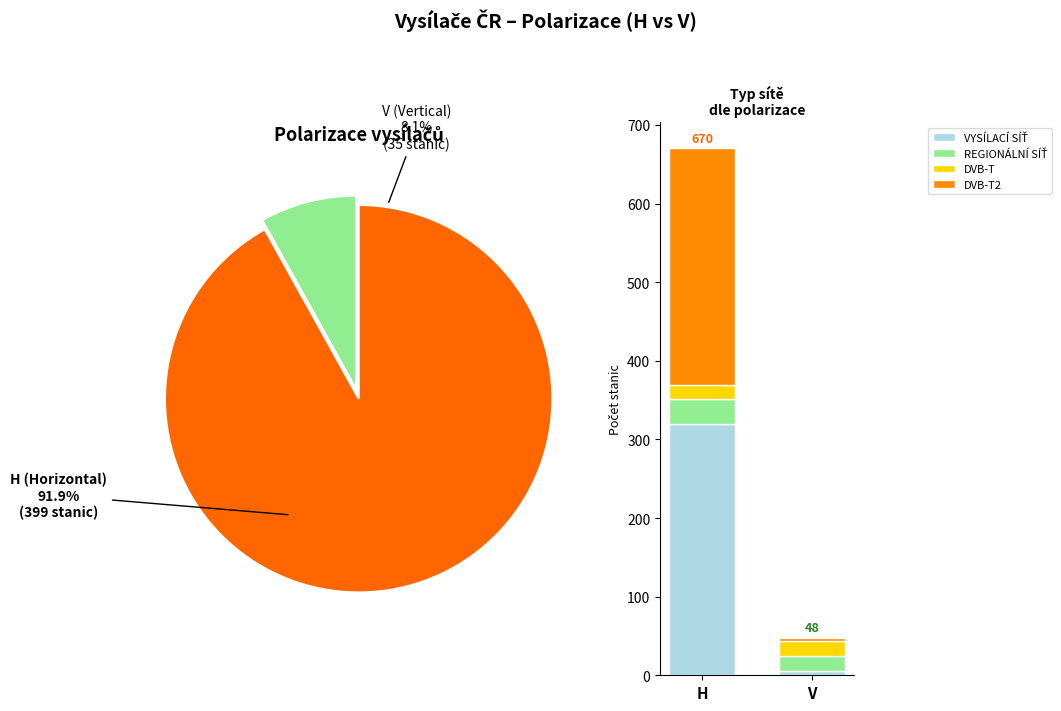

What percentage is the V slice, to the nearest percent?

8%